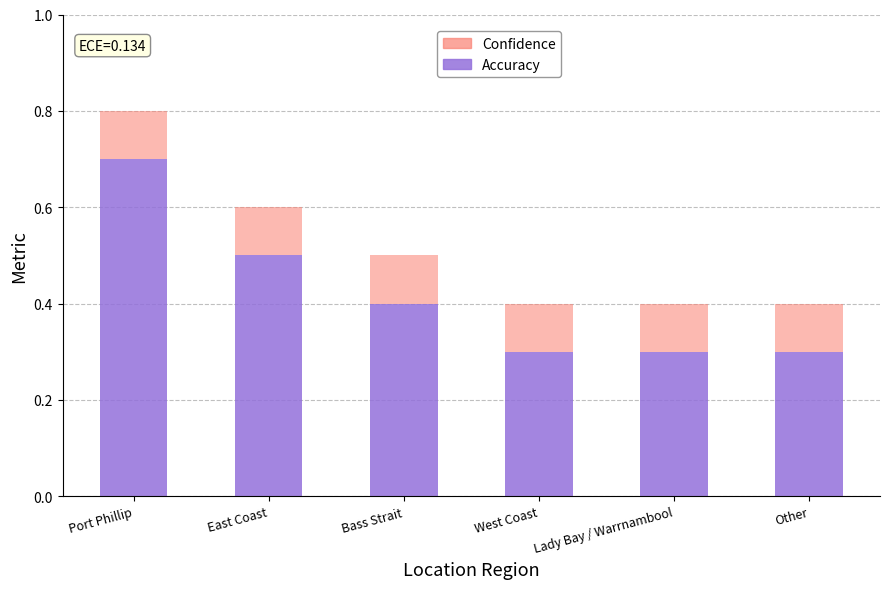

How many Accuracy values are between 0 and 1?

6